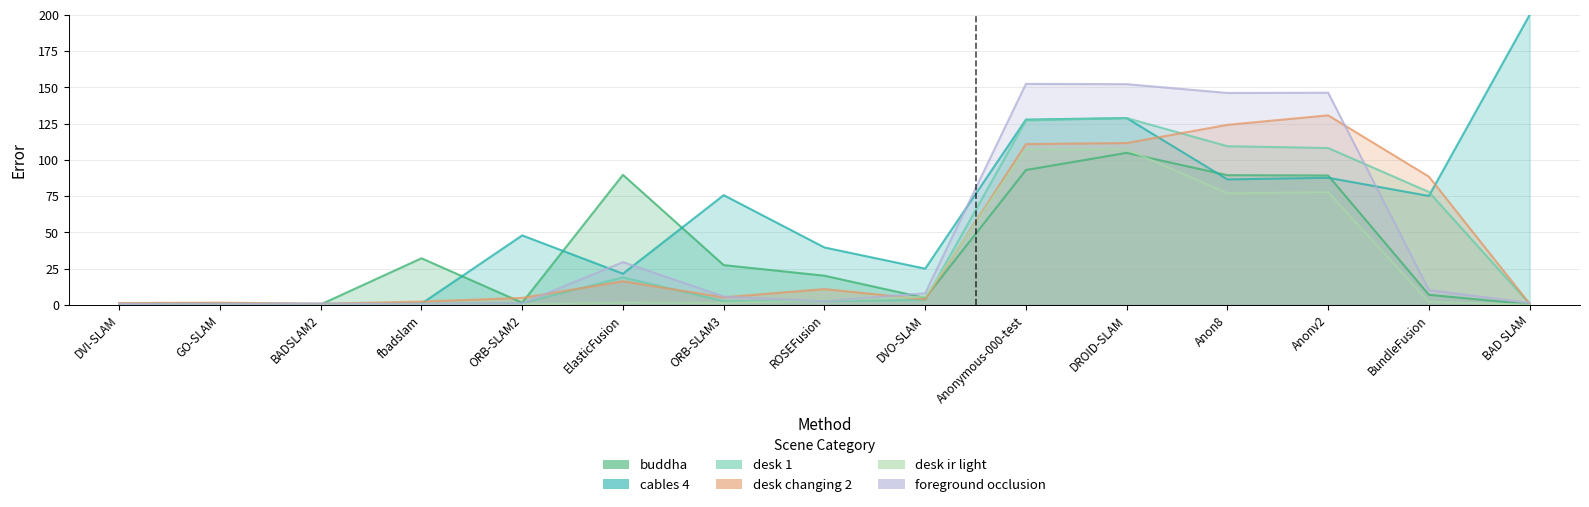

Which category has the highest value across all series?

Anonymous-000-test